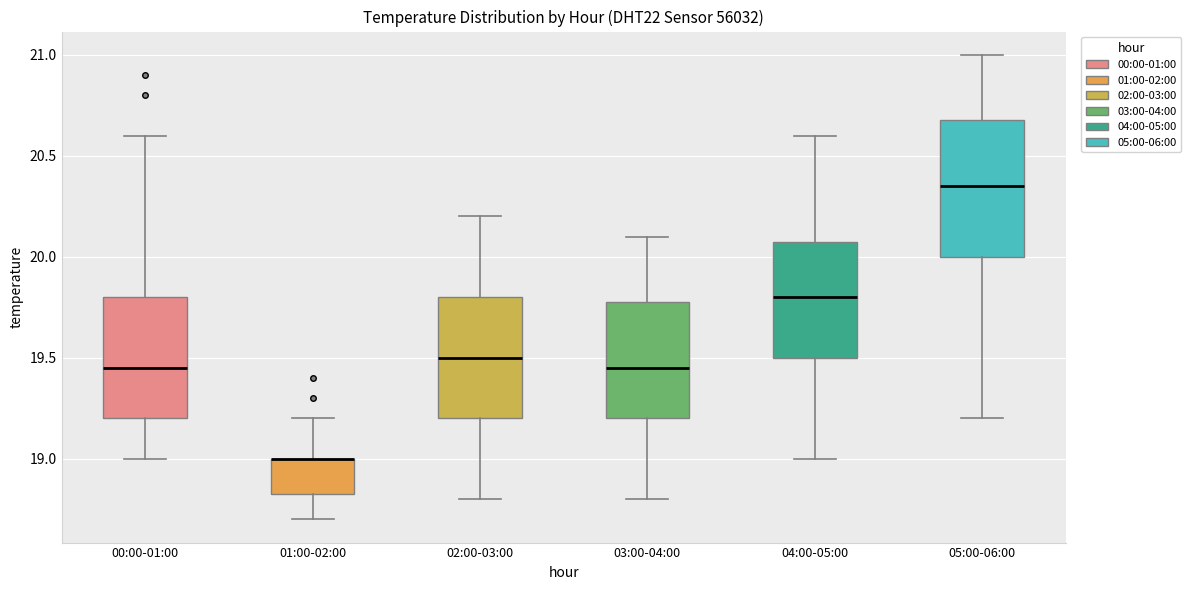

Reading left to right, transcribe this box plot: for each box, give where its median line is, the range the box spans, and where its two whiskers end, as read against the y-axis. The values are not printed on the chart, so give them approximately, as read against the axis.

00:00-01:00: median 19.45, box 19.20 to 19.80, whiskers 19.00 to 20.60
01:00-02:00: median 19.00 (drawn on the box's upper edge), box 18.85 to 19.00, whiskers 18.70 to 19.20
02:00-03:00: median 19.50, box 19.20 to 19.80, whiskers 18.80 to 20.20
03:00-04:00: median 19.45, box 19.20 to 19.80, whiskers 18.80 to 20.10
04:00-05:00: median 19.80, box 19.50 to 20.10, whiskers 19.00 to 20.60
05:00-06:00: median 20.35, box 20.00 to 20.70, whiskers 19.20 to 21.00